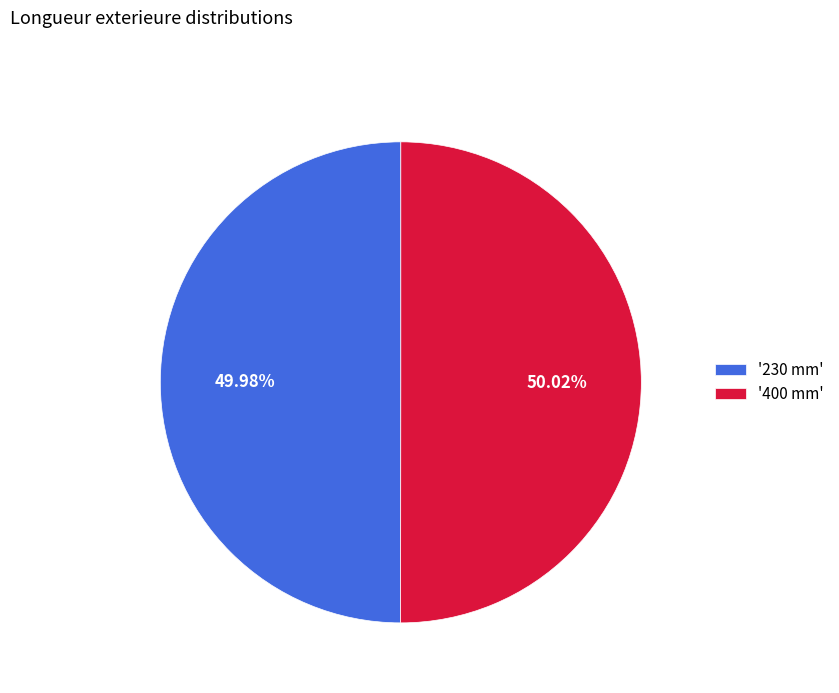

Combined, do '230 mm' and '400 mm' account for over 50%?

Yes